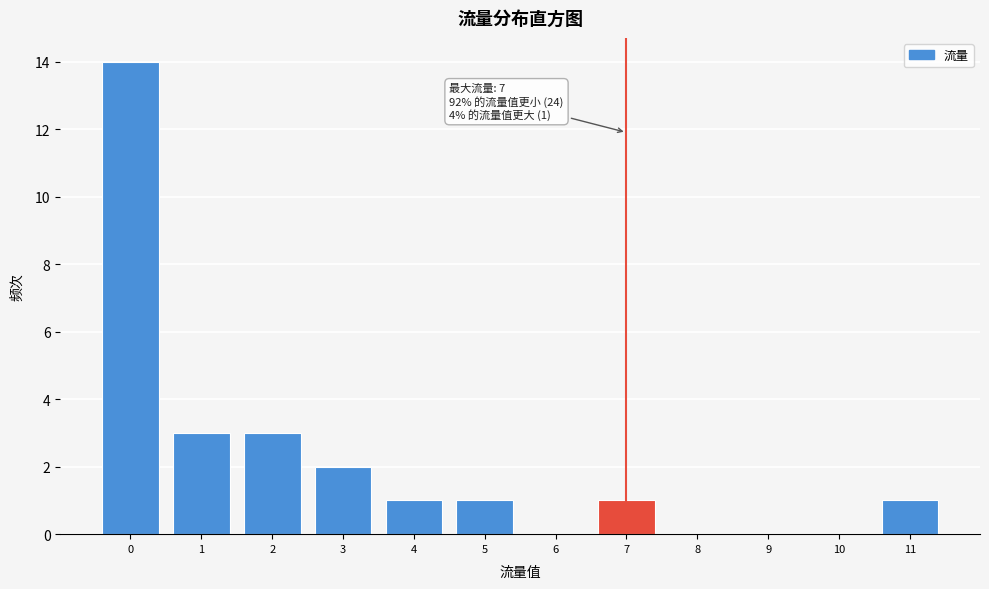

Over which range of the x-axis is the bar tallest?

-0.5 to 0.5